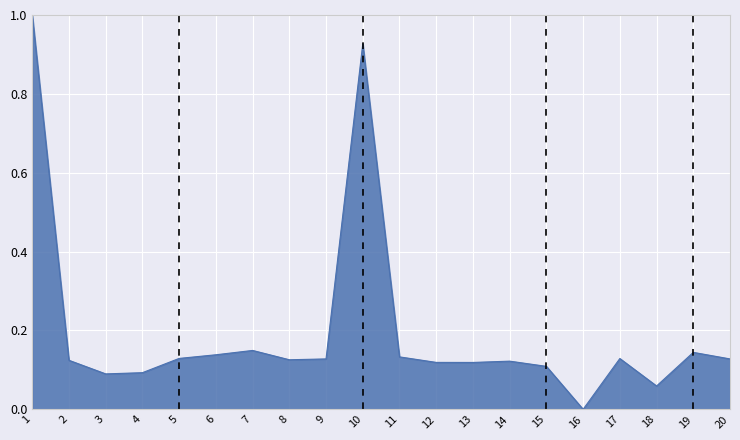

Which label corresponds to the smallest value in the chart?

16